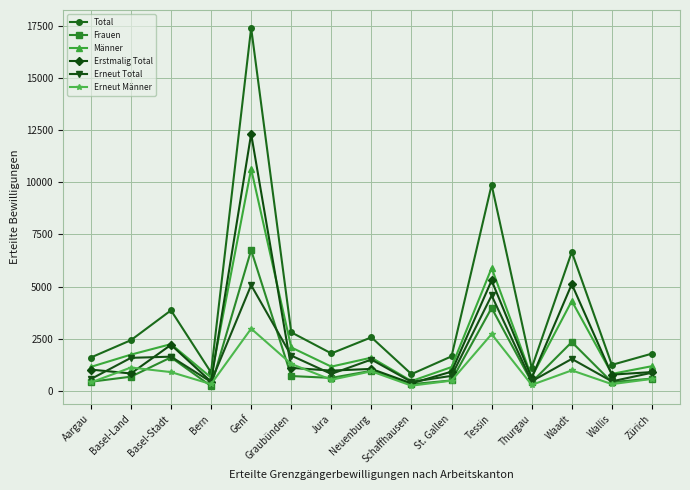

What is the highest value of the Erstmalig Total series?

12316